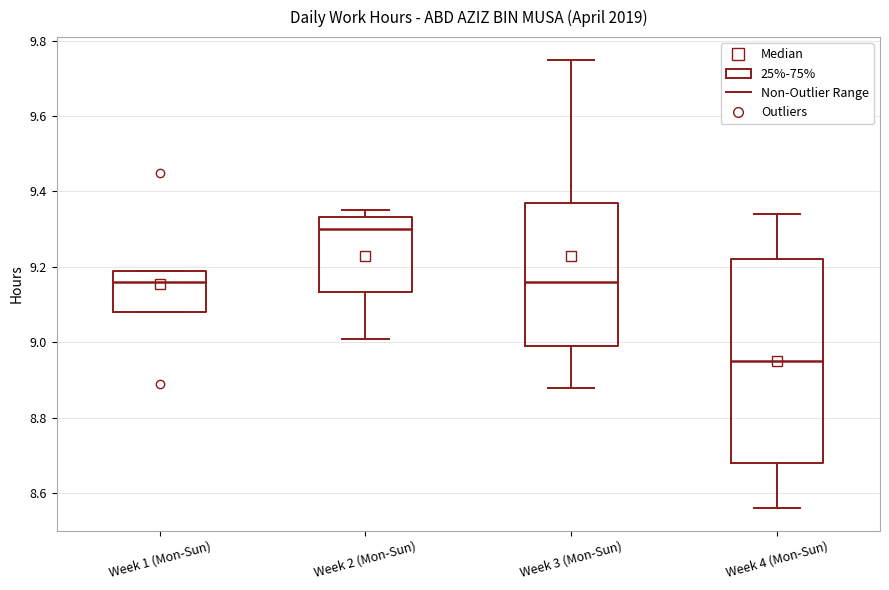

Reading left to right, transcribe this box plot: for each box, give where its median line is, the range the box spans, and where its two whiskers end, as read against the y-axis. The values are not printed on the chart, so give them approximately, as read against the axis.

Week 1 (Mon-Sun): median 9.16, box 9.08 to 9.20, whiskers 9.08 to 9.20
Week 2 (Mon-Sun): median 9.30, box 9.14 to 9.34, whiskers 9.02 to 9.36
Week 3 (Mon-Sun): median 9.16, box 9.00 to 9.38, whiskers 8.88 to 9.76
Week 4 (Mon-Sun): median 8.96, box 8.68 to 9.22, whiskers 8.56 to 9.34